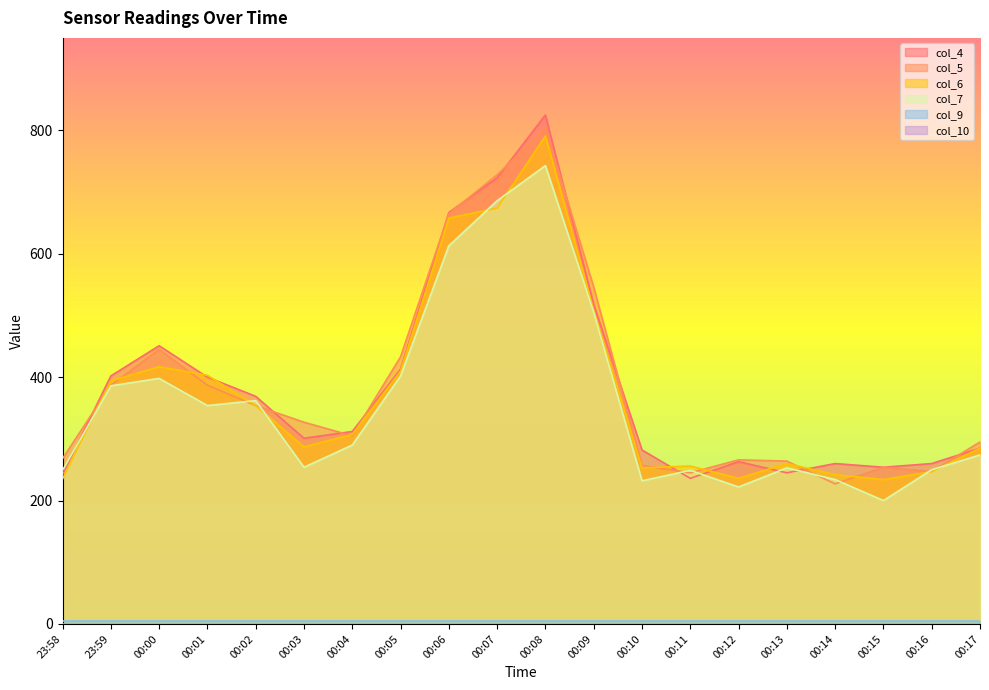

How many interior local peaks does the col_6 series have?

4